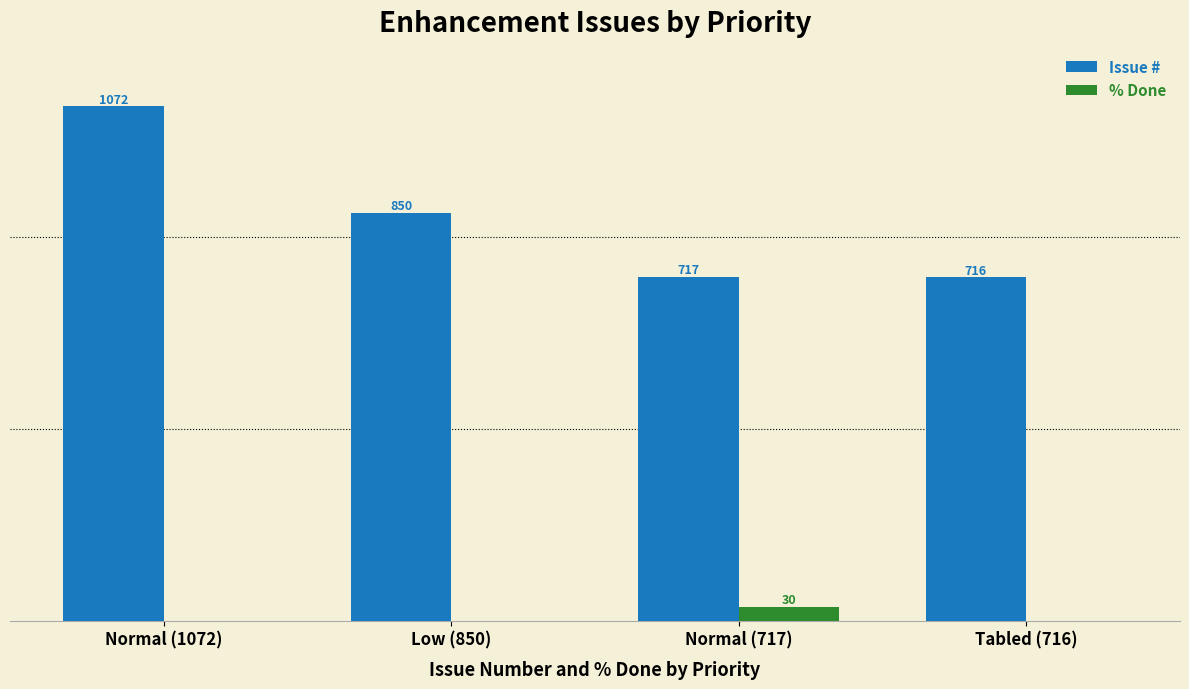

Which series has the largest total across all categories?

Issue #